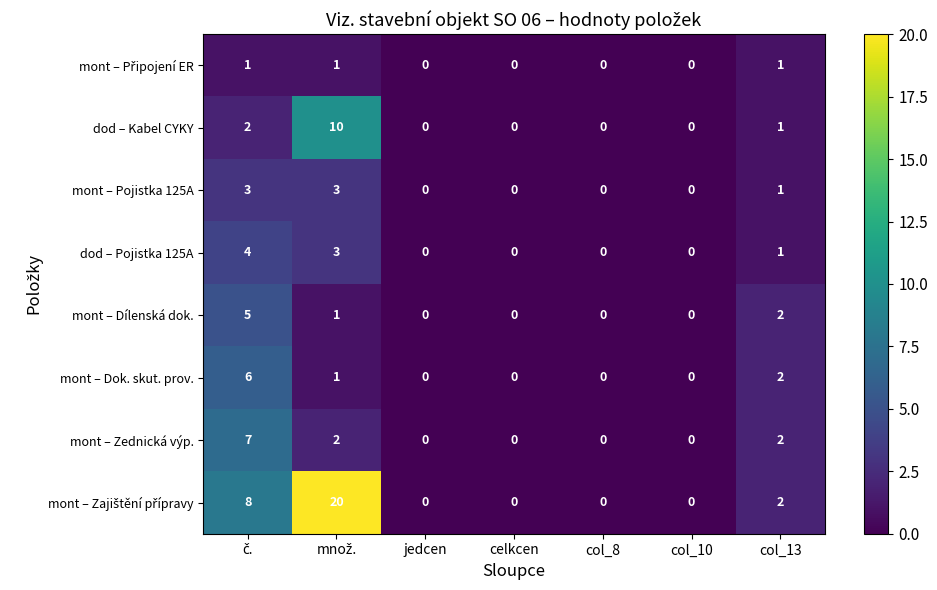

What is the difference between the highest and lowest values at col_13?

1